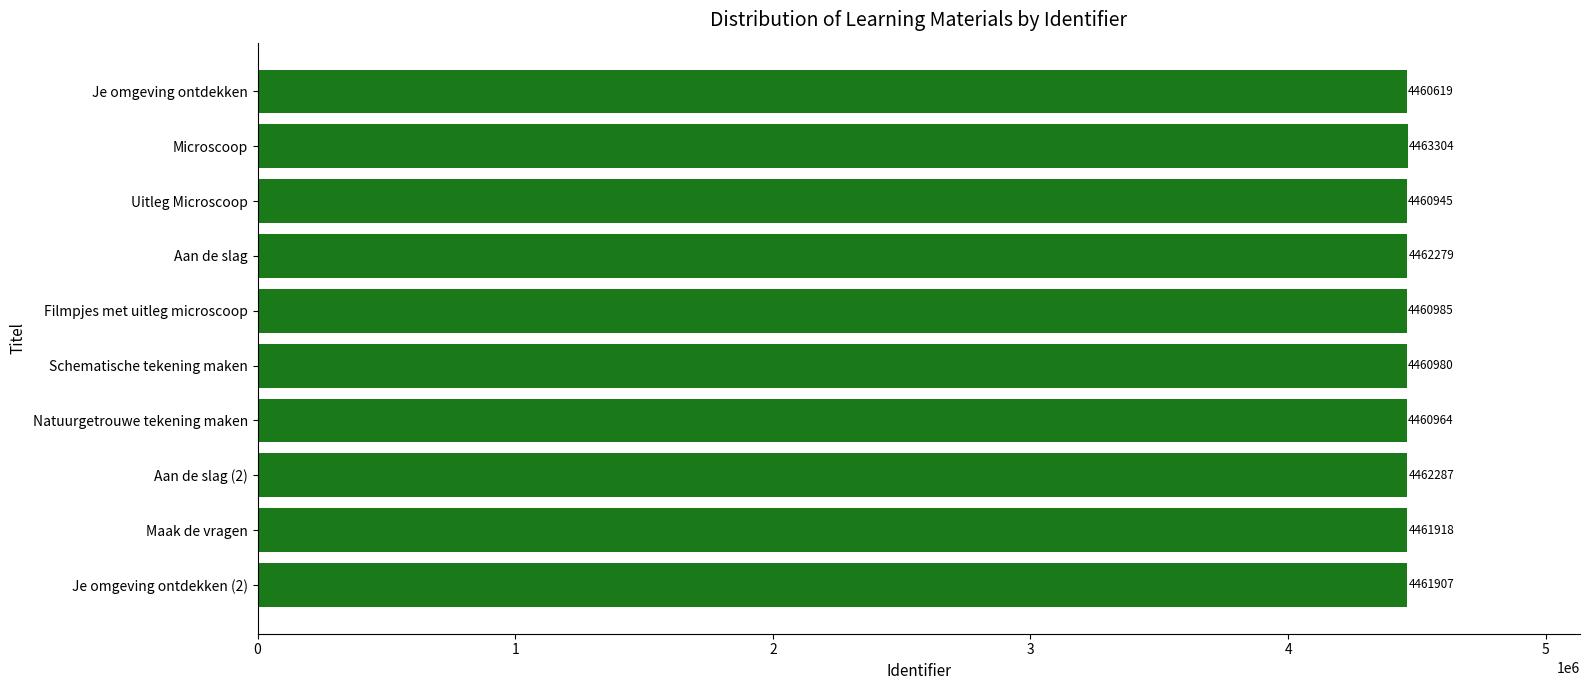

What is the difference between the maximum and minimum values?

2685